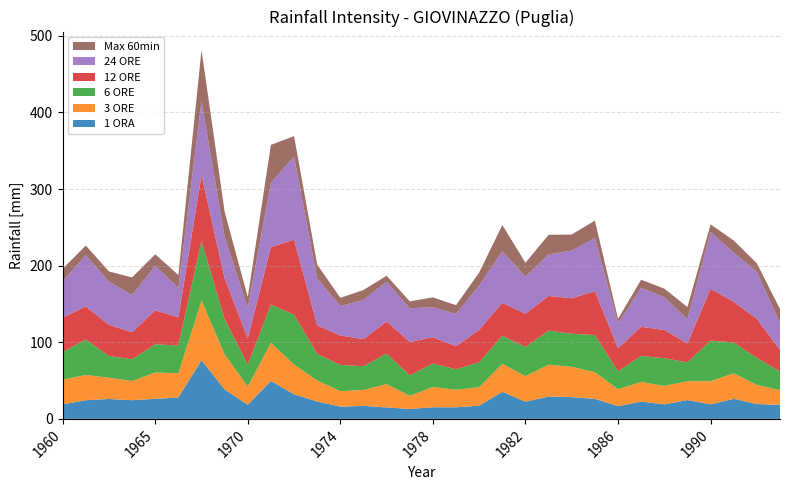

Reading right to left, list all the values displayed in this chart.

1 ORA: 1993=18.4	1992=19.4	1991=26.2	1990=19.0	1989=24.6	1988=19.0	1987=22.6	1986=16.6	1985=26.2	1984=28.4	1983=29.2	1982=22.4	1981=35.4	1980=17.2	1979=15.2	1978=15.2	1977=13.0	1976=15.0	1975=17.0	1974=16.0	1973=22.8	1972=32.0	1971=49.6	1970=18.4	1969=38.4	1968=76.6	1966=28.0	1965=26.2	1963=24.4	1962=26.0	1961=24.4	1960=19.0
3 ORE: 1993=19.0	1992=25.0	1991=33.4	1990=30.2	1989=24.6	1988=24.0	1987=25.6	1986=22.0	1985=34.8	1984=39.6	1983=41.6	1982=33.4	1981=36.6	1980=24.2	1979=22.8	1978=26.4	1977=17.0	1976=30.4	1975=20.8	1974=20.2	1973=27.4	1972=39.0	1971=49.8	1970=23.8	1969=45.8	1968=77.8	1966=31.6	1965=34.4	1963=25.0	1962=27.8	1961=33.0	1960=32.2
6 ORE: 1993=24.6	1992=35.2	1991=40.2	1990=53.0	1989=24.6	1988=36.2	1987=34.0	1986=23.6	1985=48.4	1984=43.2	1983=44.4	1982=38.0	1981=36.6	1980=32.4	1979=26.8	1978=30.6	1977=26.8	1976=39.8	1975=31.0	1974=34.2	1973=34.6	1972=65.0	1971=49.8	1970=28.6	1969=45.8	1968=77.8	1966=36.2	1965=36.8	1963=28.4	1962=28.4	1961=46.2	1960=36.0
12 ORE: 1993=28.0	1992=51.0	1991=53.0	1990=67.6	1989=24.6	1988=36.8	1987=38.0	1986=30.0	1985=57.2	1984=46.2	1983=45.2	1982=43.4	1981=43.0	1980=42.4	1979=30.0	1978=34.4	1977=43.6	1976=42.0	1975=35.2	1974=38.4	1973=37.2	1972=98.0	1971=74.8	1970=34.0	1969=53.6	1968=86.0	1966=36.8	1965=44.2	1963=35.2	1962=40.6	1961=43.2	1960=44.8
24 ORE: 1993=35.0	1992=61.2	1991=64.0	1990=74.0	1989=31.6	1988=43.0	1987=50.8	1986=32.4	1985=69.2	1984=62.2	1983=54.2	1982=48.2	1981=67.2	1980=57.6	1979=42.2	1978=39.2	1977=44.0	1976=51.8	1975=51.2	1974=38.4	1973=61.4	1972=108.4	1971=84.0	1970=40.0	1969=53.6	1968=96.4	1966=38.4	1965=58.2	1963=48.6	1962=56.4	1961=66.8	1960=47.8
Max 60min: 1993=18.4	1992=11.2	1991=16.0	1990=10.0	1989=16.0	1988=11.0	1987=10.6	1986=6.0	1985=23.0	1984=21.0	1983=25.6	1982=18.4	1981=34.2	1980=17.2	1979=11.4	1978=12.8	1977=9.0	1976=7.8	1975=13.0	1974=10.8	1973=18.0	1972=26.6	1971=49.6	1970=14.2	1969=33.0	1968=66.8	1966=16.8	1965=15.0	1963=23.0	1962=13.2	1961=12.6	1960=16.2